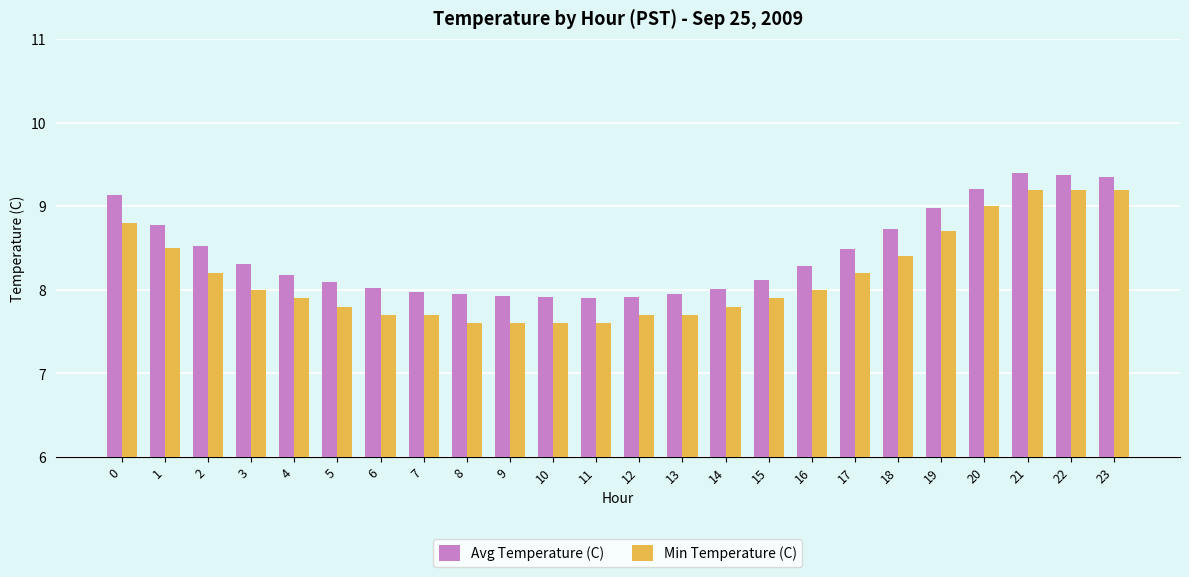

What is the minimum value for Min Temperature (C)?

7.6